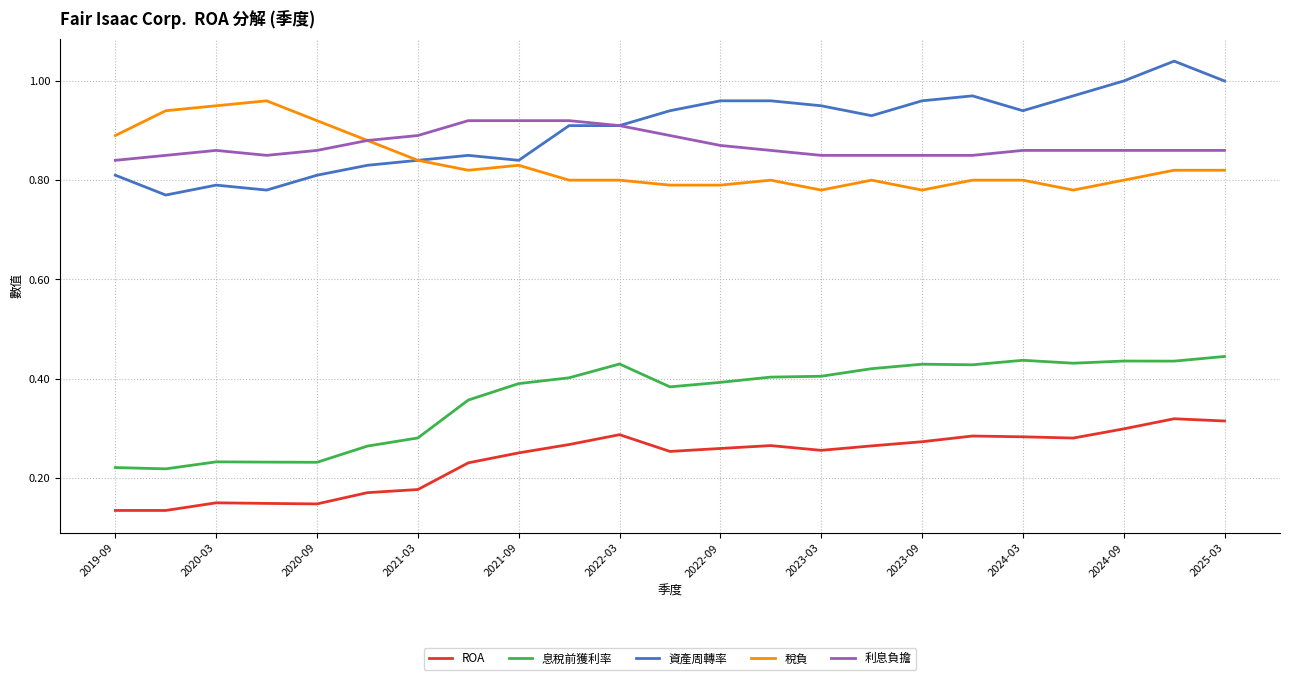

True or false: 資產周轉率 and ROA intersect in this chart.

False